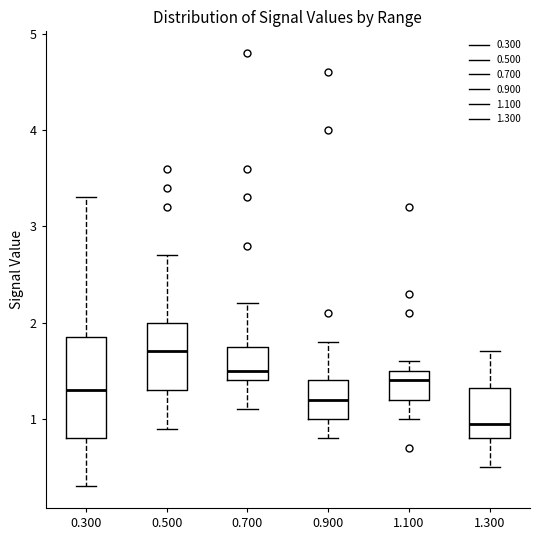

Which box is the tallest, from its lower edge to its upper edge?

0.300